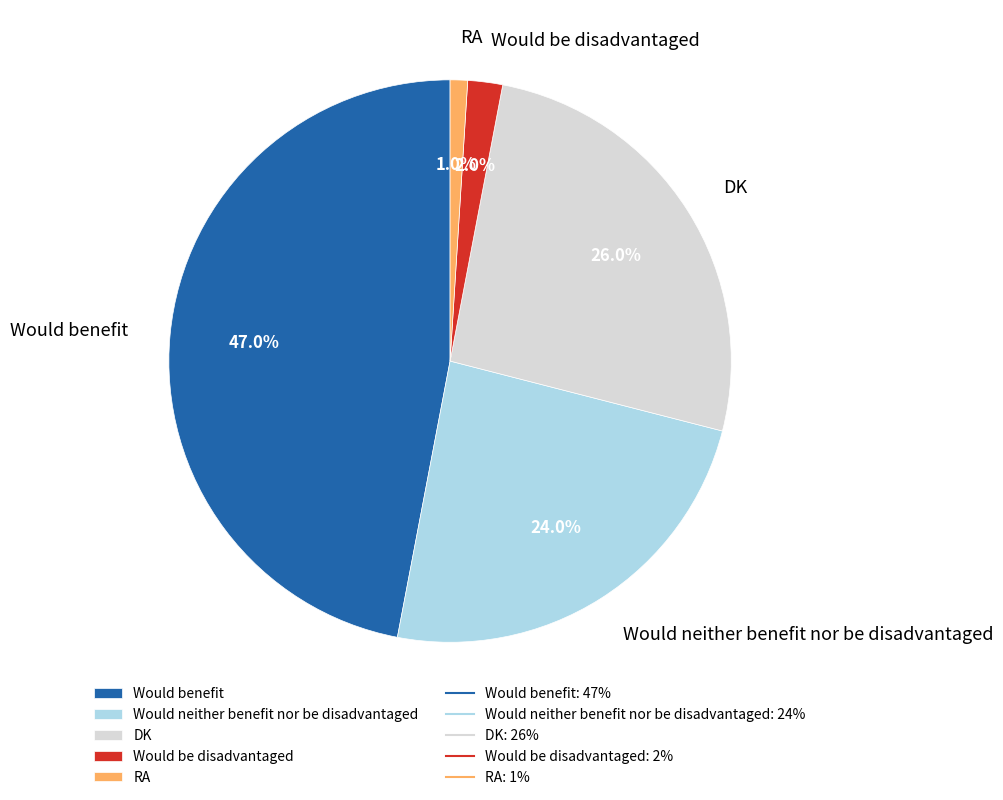

To the nearest percent, what is the difference between the DK and RA slice percentages?

25%